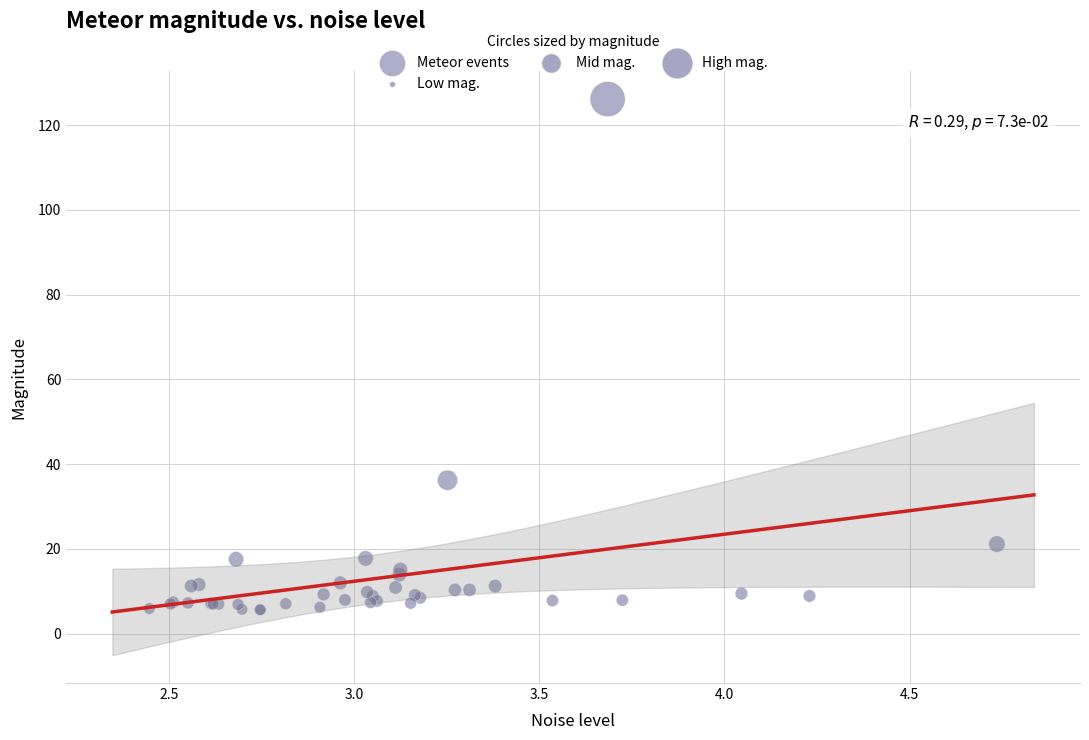

What Y value in the scatter plot is closest to 65?

36.2